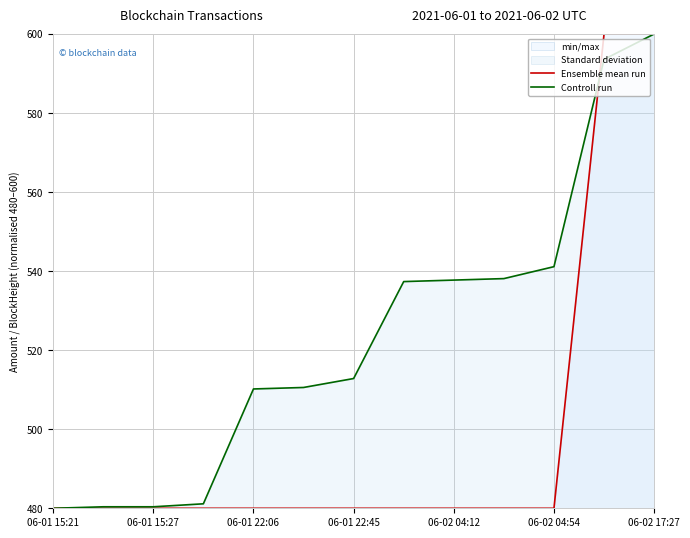

The value of Ensemble mean run at 06-01 15:27 is 205.6. True or false?

False